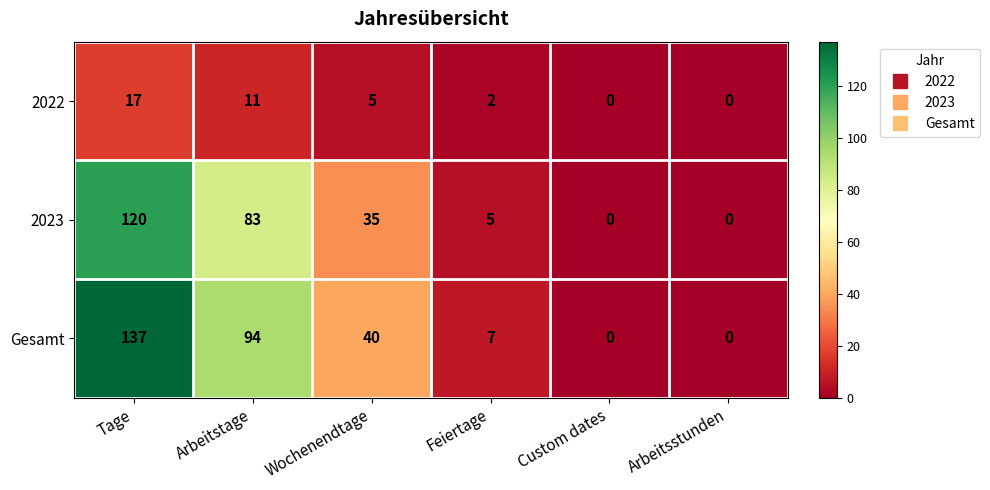

At which label is Gesamt closest to 68?

Arbeitstage